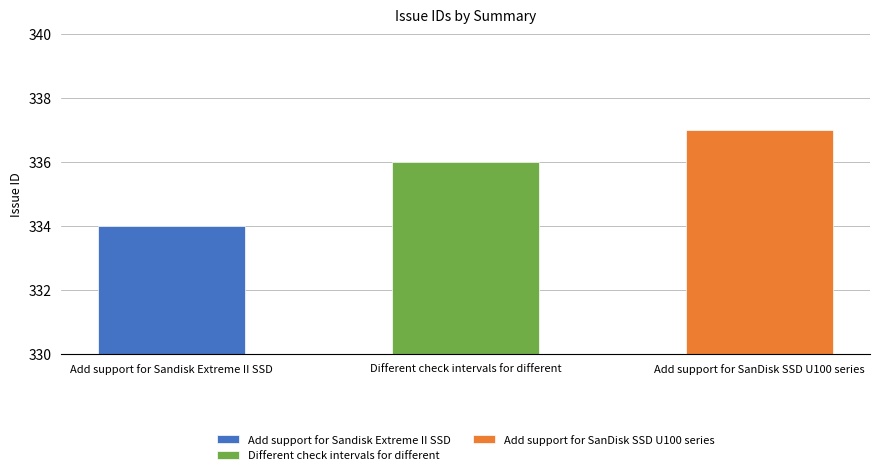

What is the ratio of the value at Add support for SanDisk SSD U100 series to the value at Add support for Sandisk Extreme II SSD?

1.0